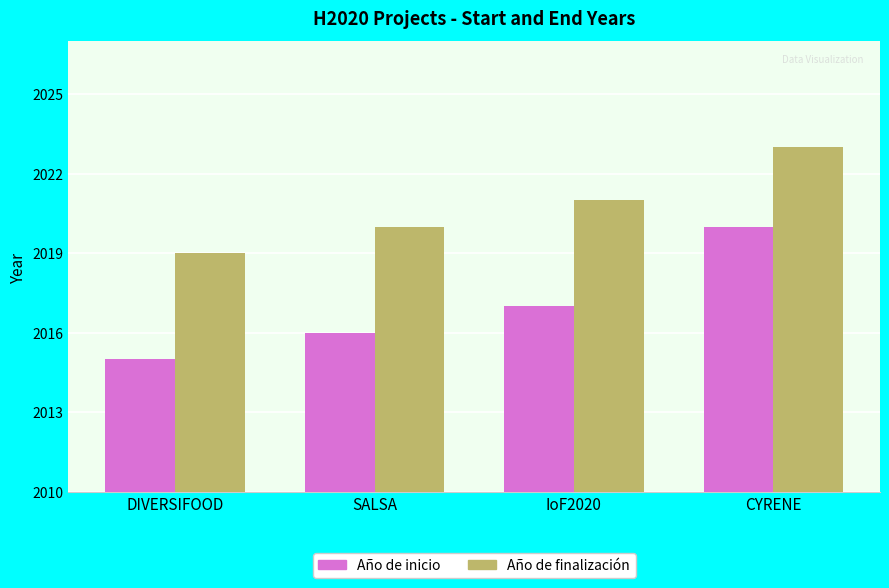

What are all the series names shown in the legend?

Año de inicio, Año de finalización